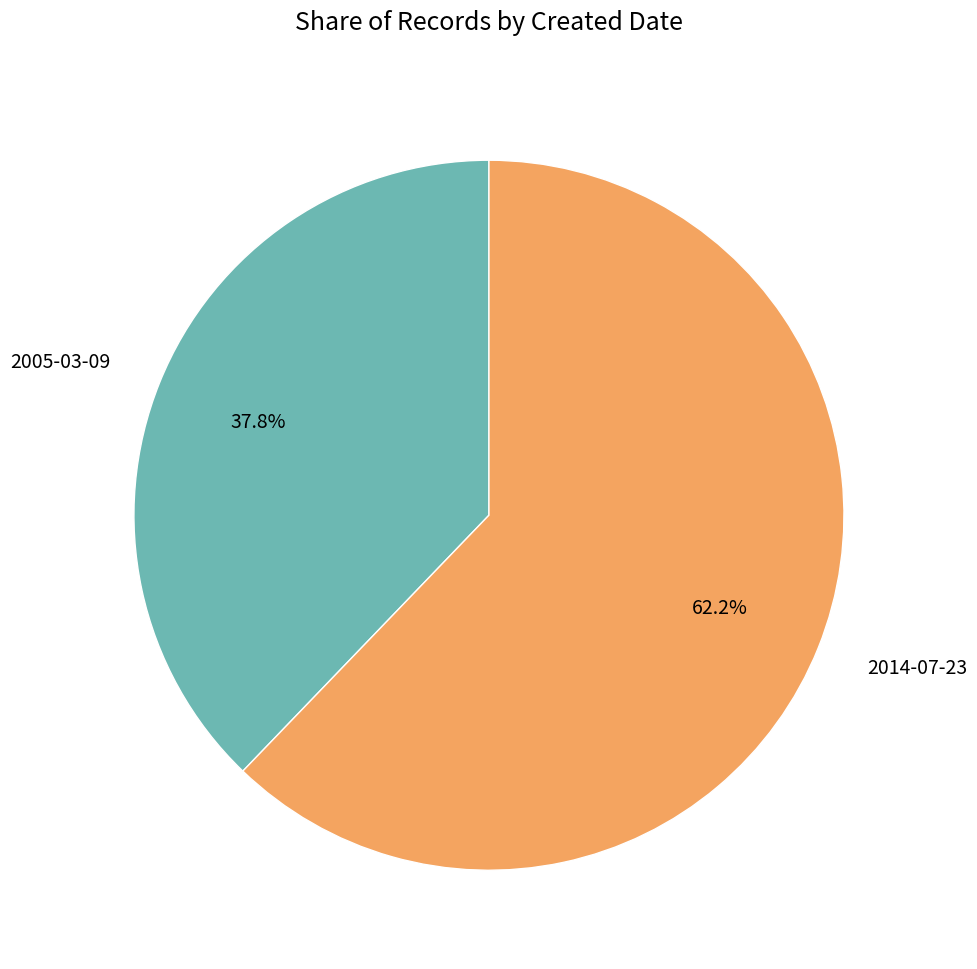

To the nearest percent, what is the difference between the 2005-03-09 and 2014-07-23 slice percentages?

24%